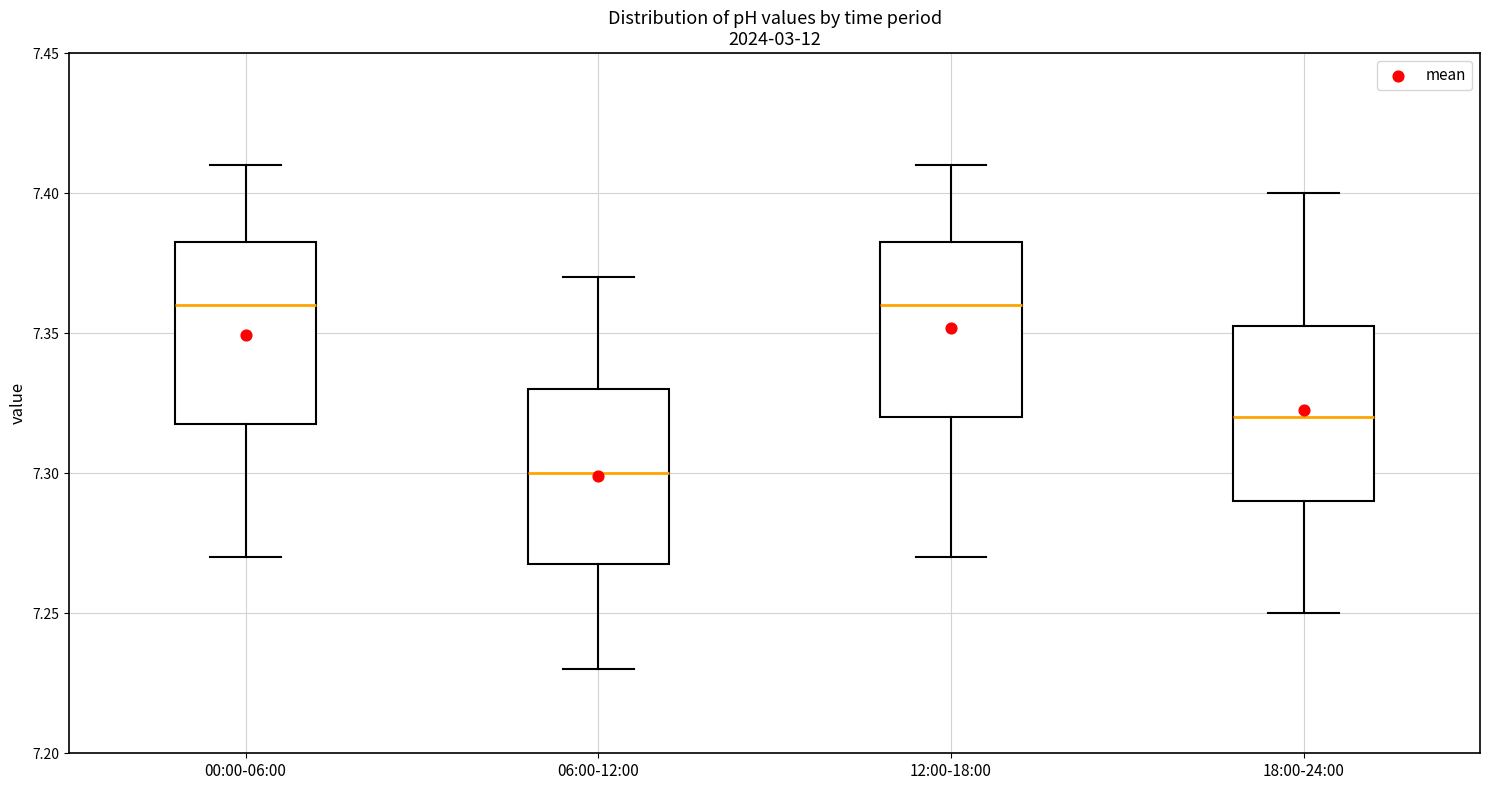

Reading left to right, transcribe this box plot: for each box, give where its median line is, the range the box spans, and where its two whiskers end, as read against the y-axis. The values are not printed on the chart, so give them approximately, as read against the axis.

00:00-06:00: median 7.360, box 7.320 to 7.385, whiskers 7.270 to 7.410
06:00-12:00: median 7.300, box 7.270 to 7.330, whiskers 7.230 to 7.370
12:00-18:00: median 7.360, box 7.320 to 7.385, whiskers 7.270 to 7.410
18:00-24:00: median 7.320, box 7.290 to 7.355, whiskers 7.250 to 7.400